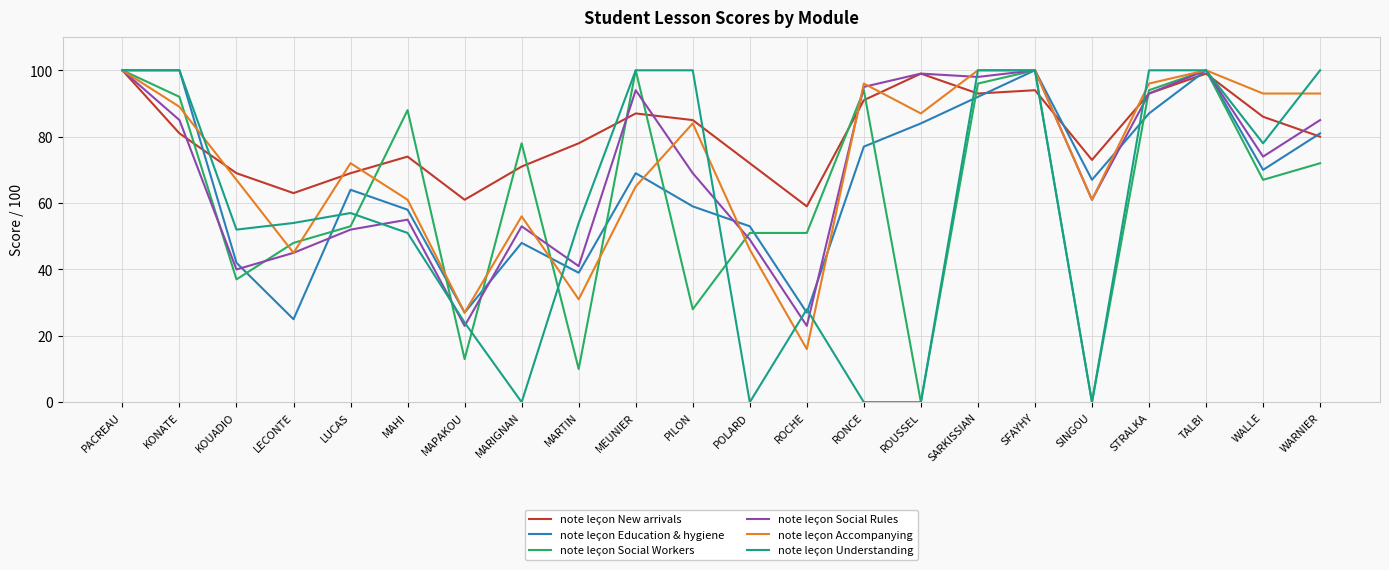

Count the number of categories in the chart.

22